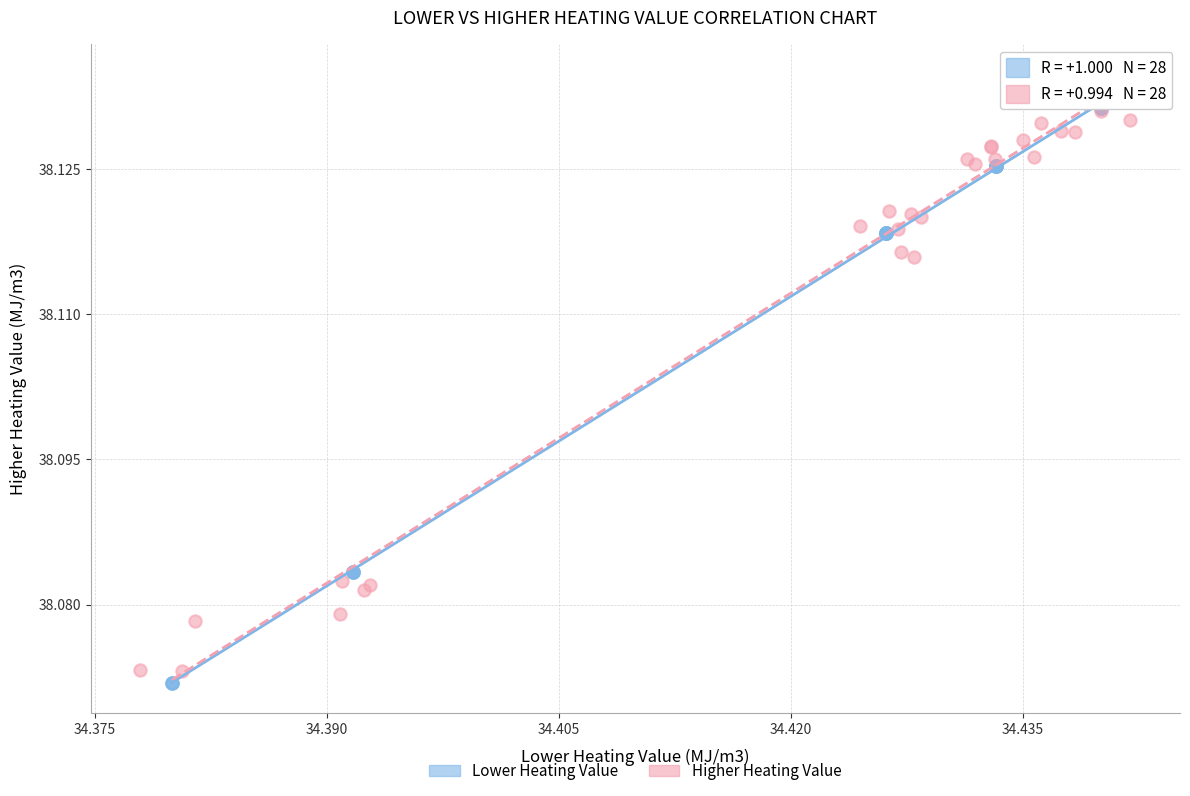

Which series has the largest Y range (max minus min)?

Higher Heating Value